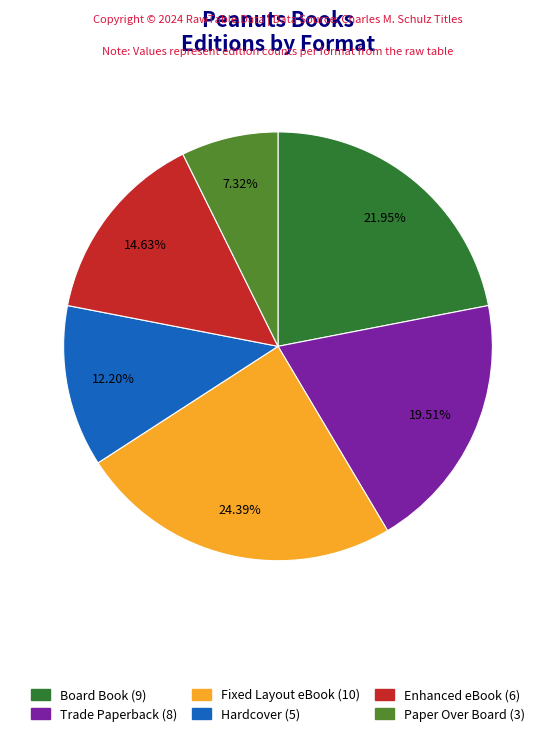

To the nearest percent, what is the difference between the Paper Over Board and Trade Paperback slice percentages?

12%